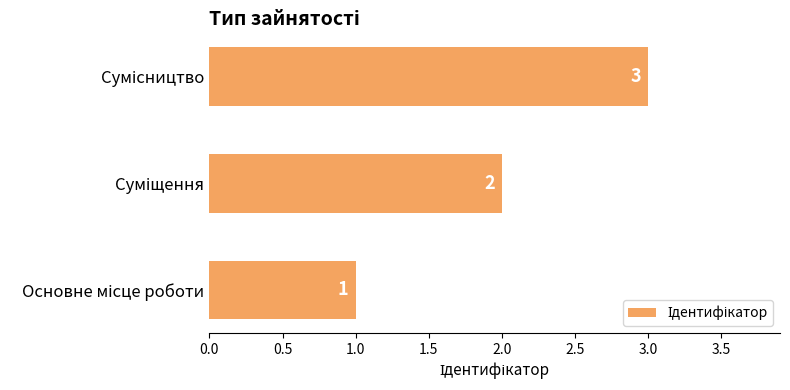

Count the values in the range 1 to 3.

3